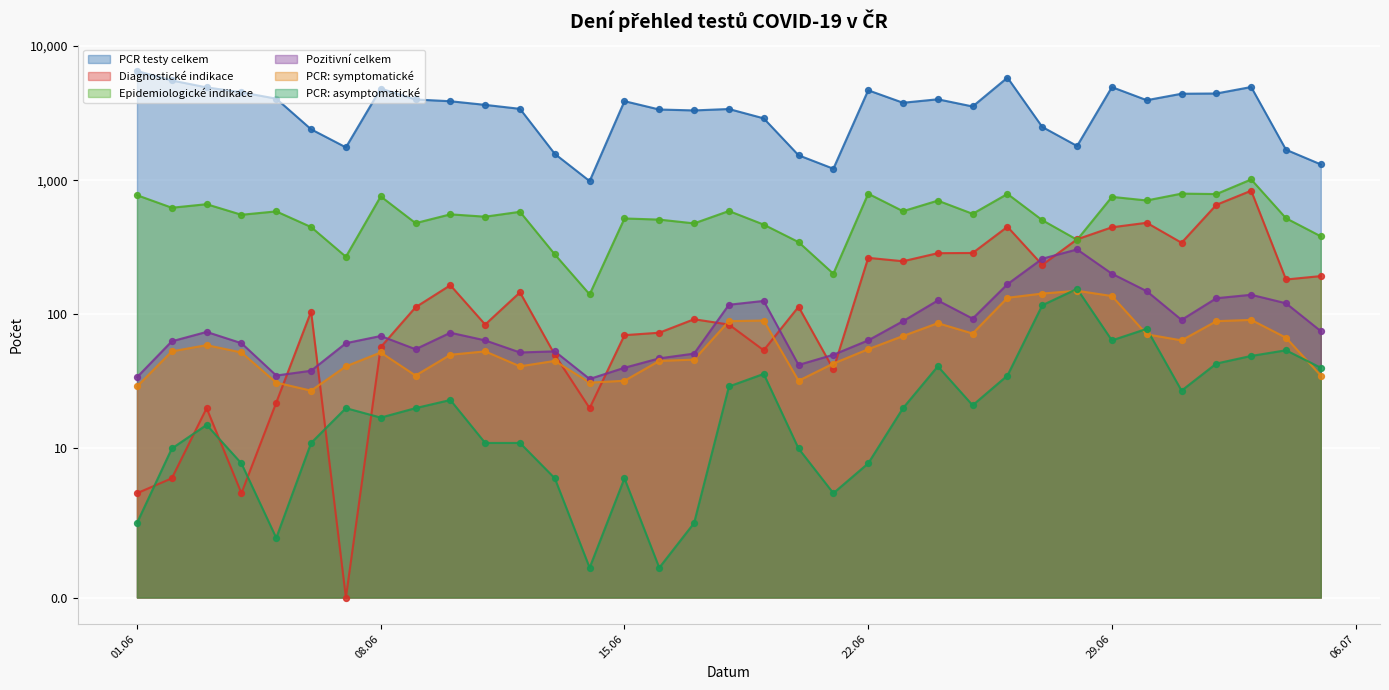

What are all the series names shown in the legend?

PCR testy celkem, Diagnostické indikace, Epidemiologické indikace, Pozitivní celkem, PCR: symptomatické, PCR: asymptomatické